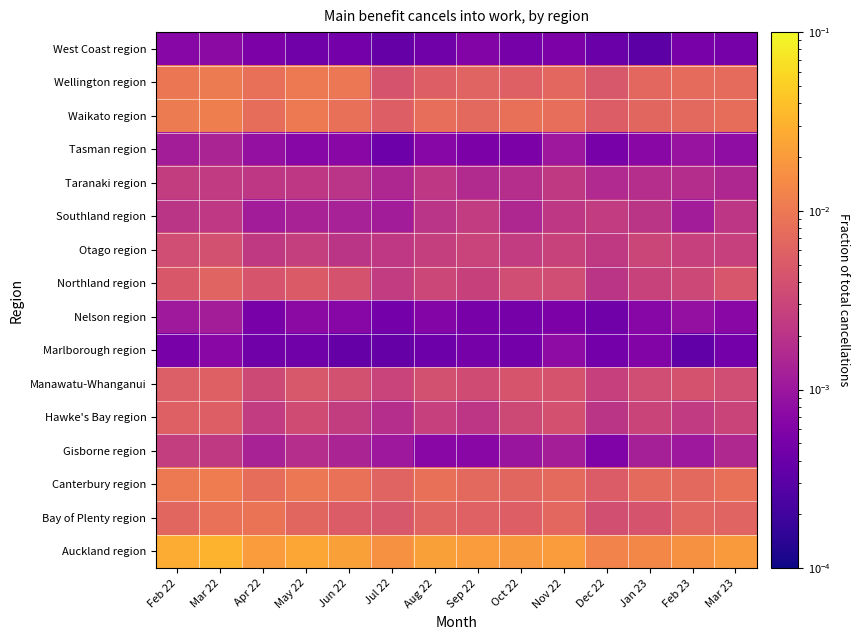

List the series in order of their peak value, lowest first.

West Coast region, Marlborough region, Nelson region, Tasman region, Southland region, Taranaki region, Gisborne region, Otago region, Manawatu-Whanganui, Hawke's Bay region, Northland region, Bay of Plenty region, Wellington region, Canterbury region, Waikato region, Auckland region